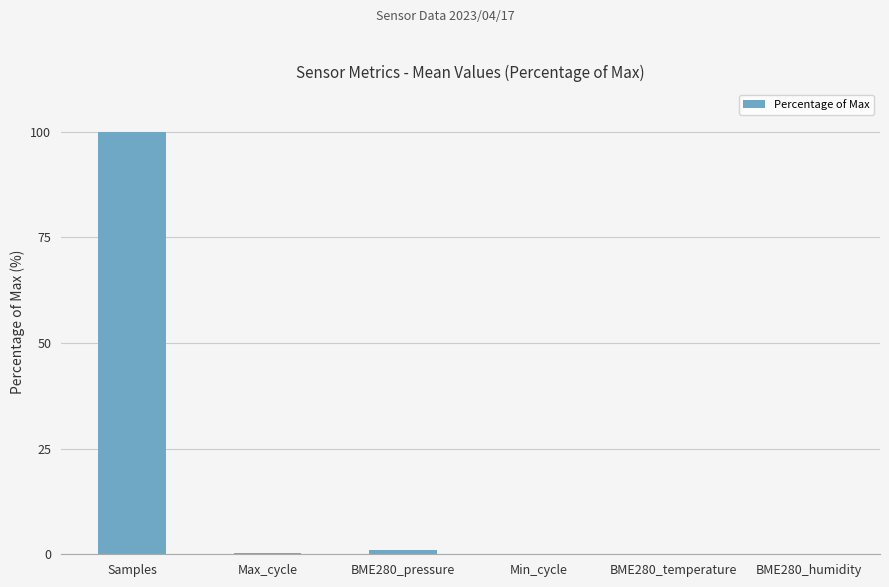

At which category does the chart reach its peak across all series?

Samples